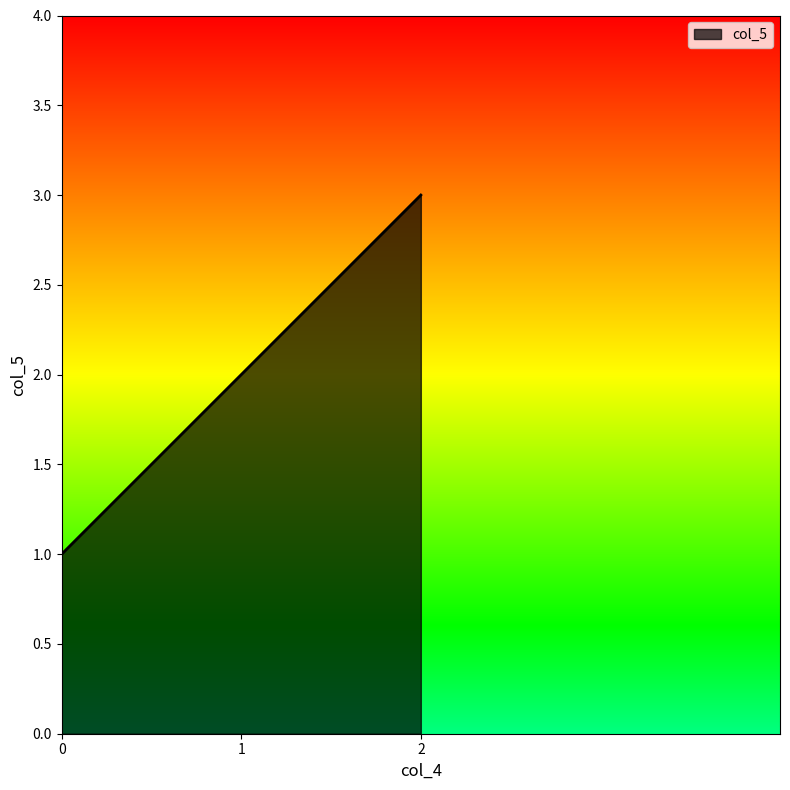

Reading left to right, transcribe all the data shown in this chart.

1	2	3